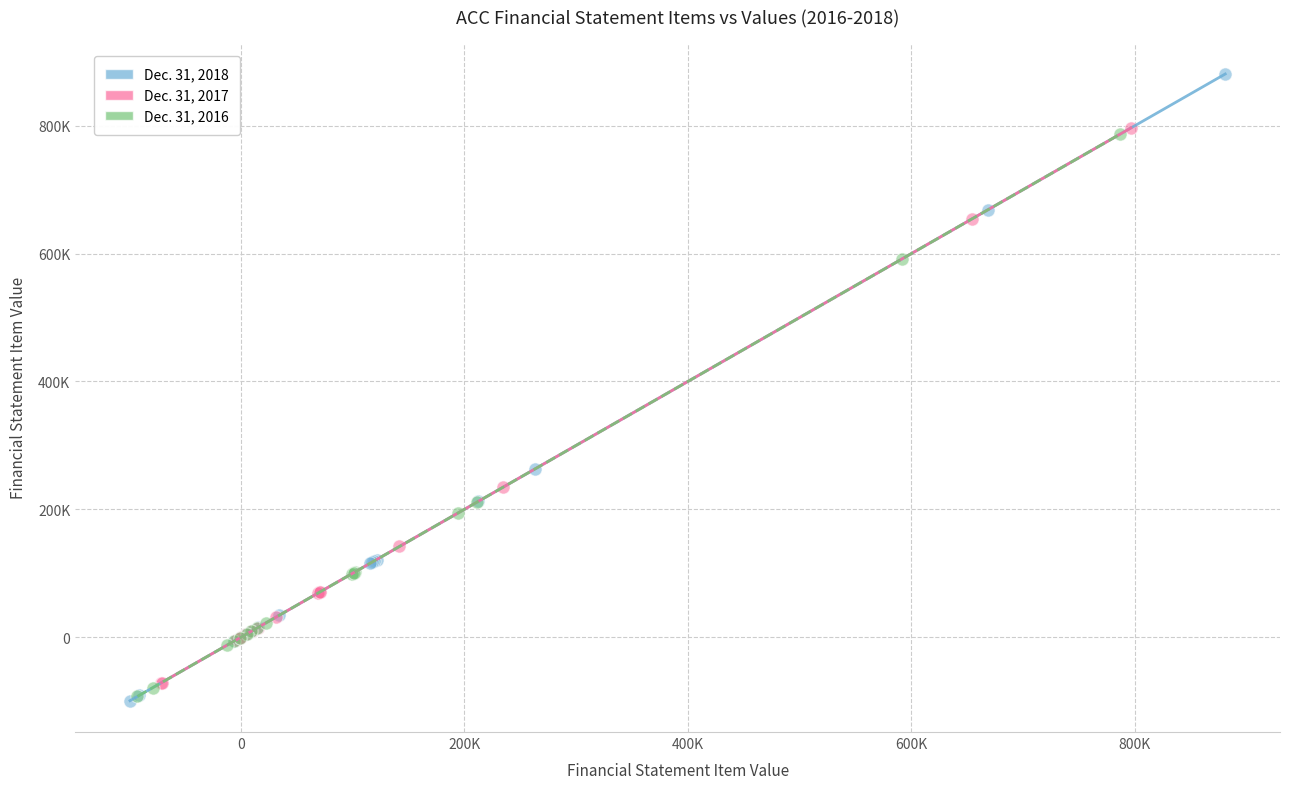

Which series contains the highest Y value?

Dec. 31, 2018